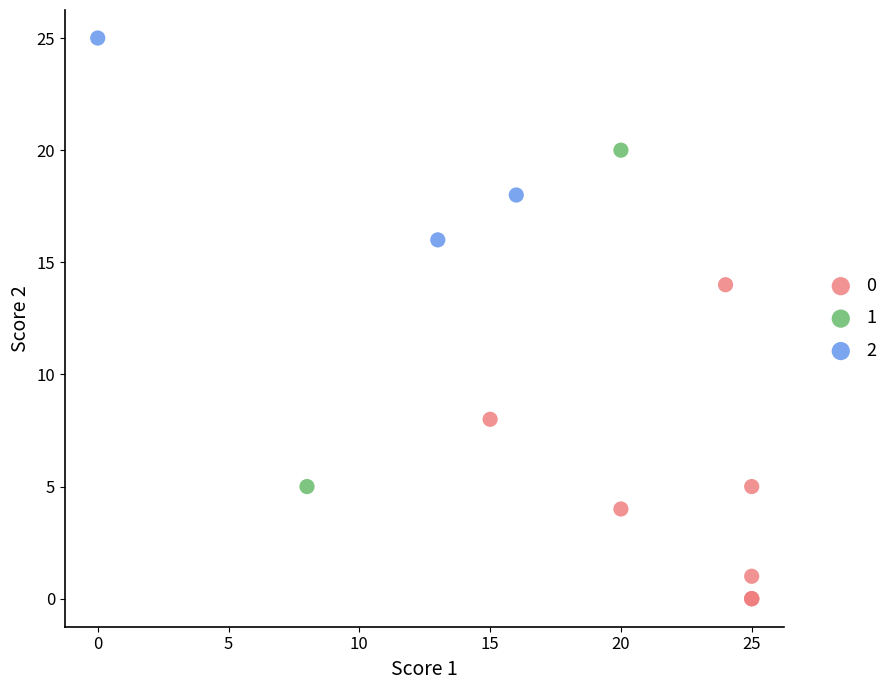

Which series has the widest spread of Y values?

1